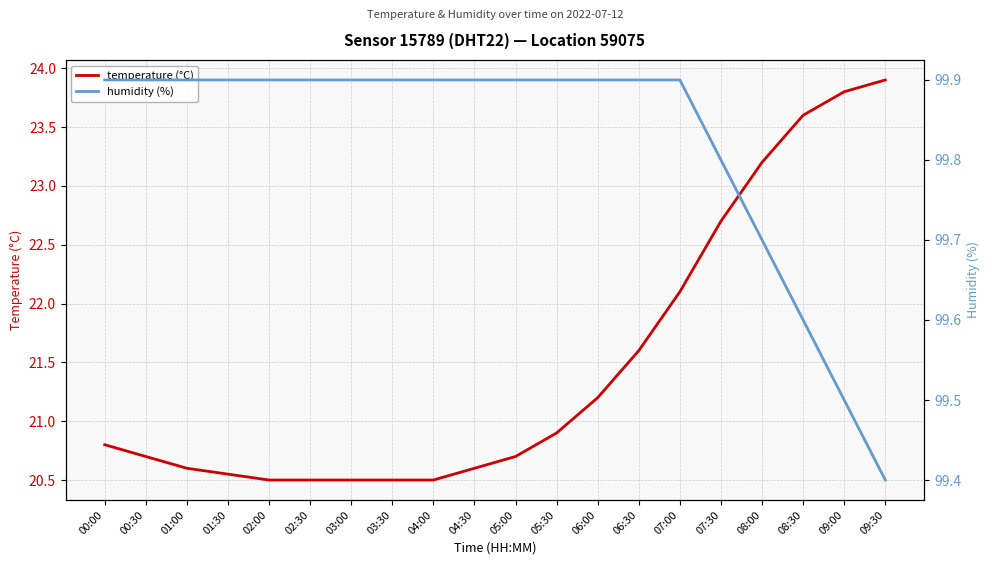

How many humidity (%) values are between 99 and 100?

20